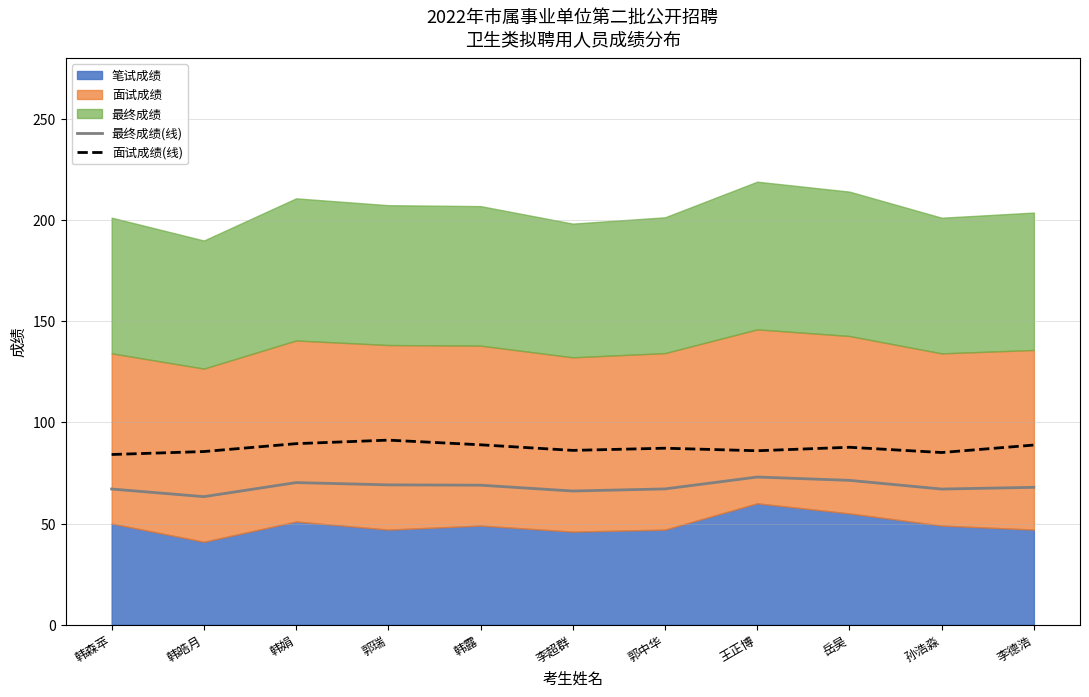

Rank the series by their maximum value, from highest to lowest.

面试成绩(线), 最终成绩(线)